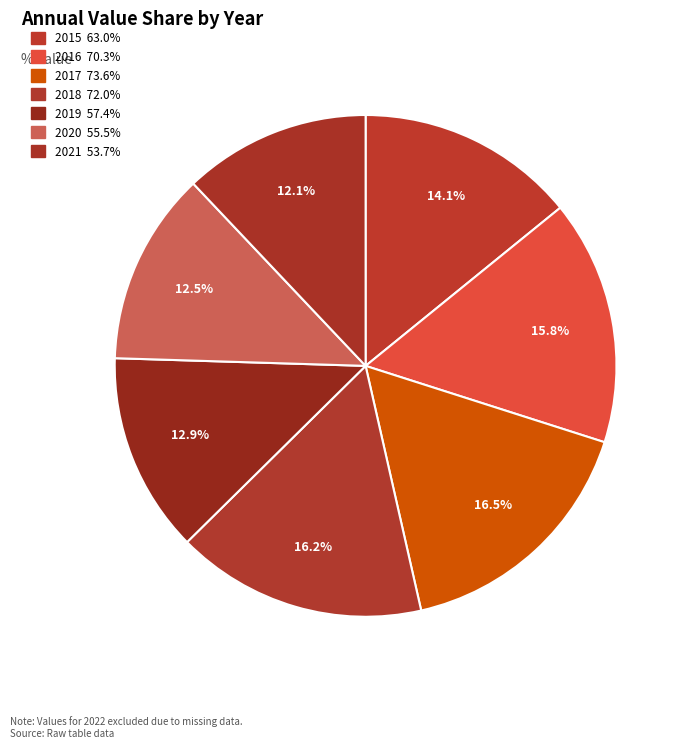

What percentage is NOT represented by 2021?

87.9%